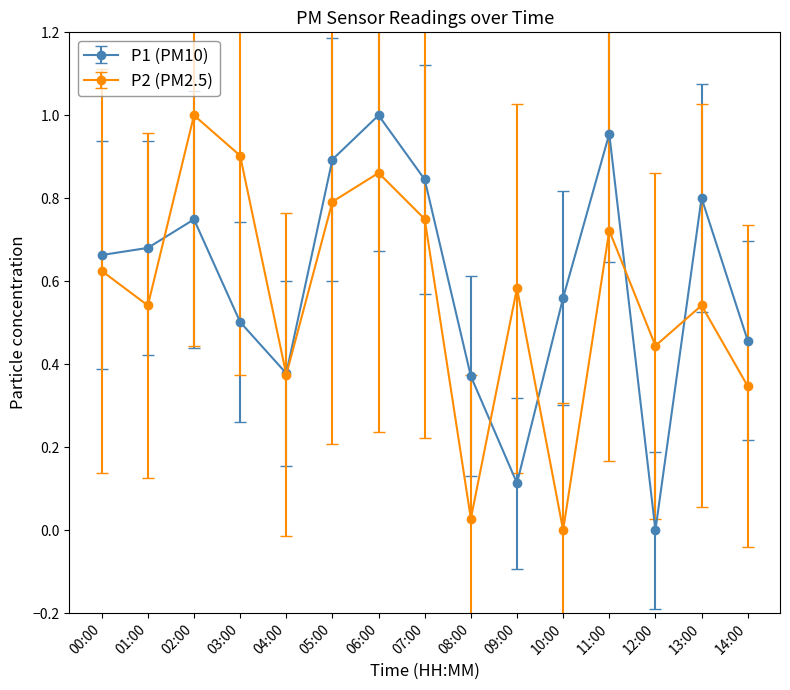

Which category has the lowest value in the P1 (PM10) series?

12:00